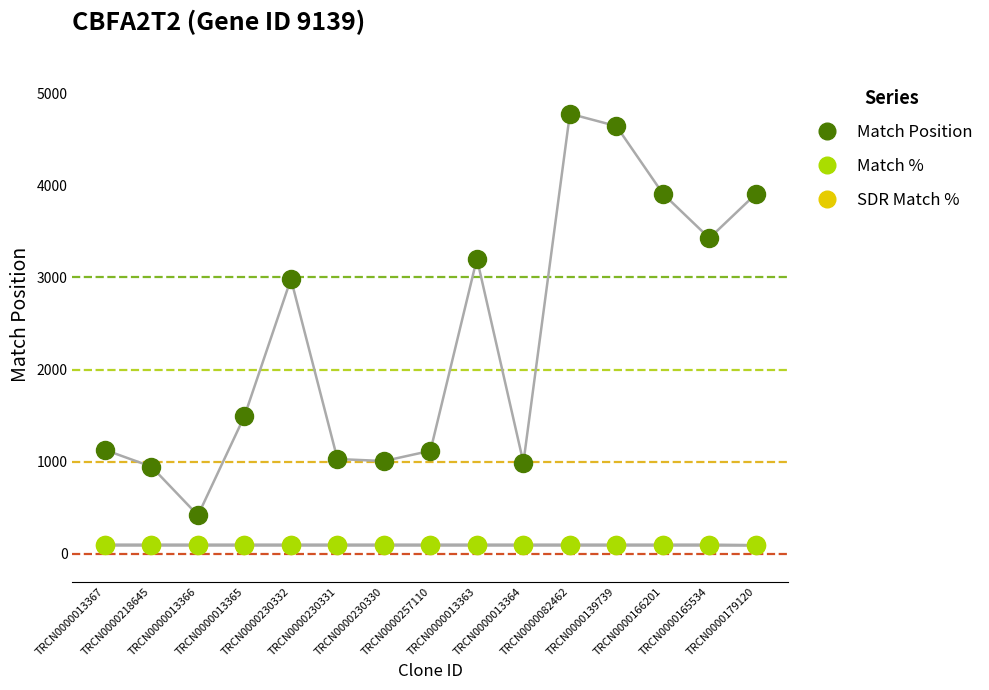

What are all the series names shown in the legend?

Match Position, Match %, SDR Match %